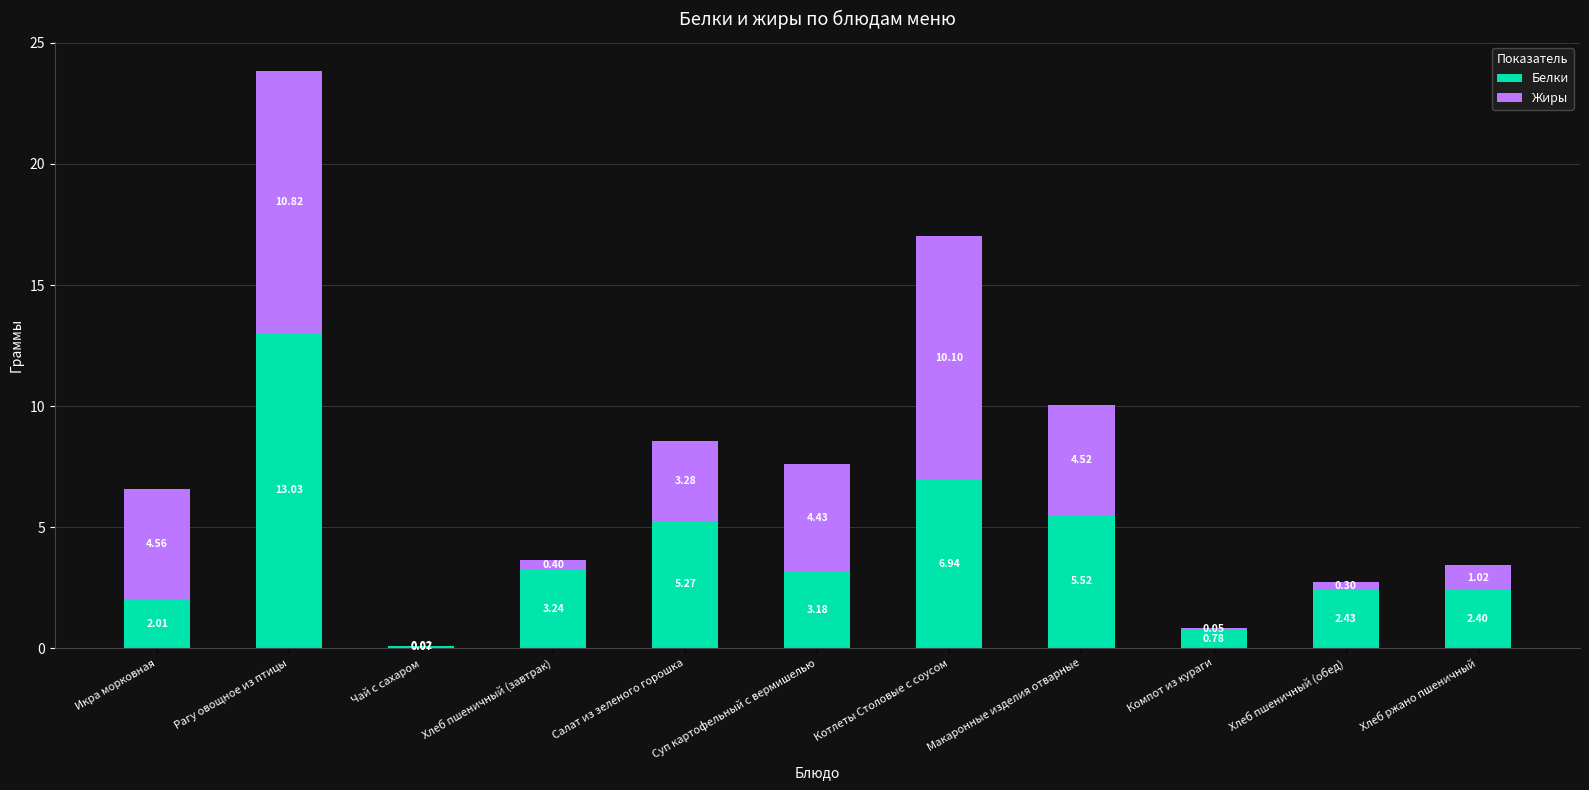

What are all the series names shown in the legend?

Белки, Жиры